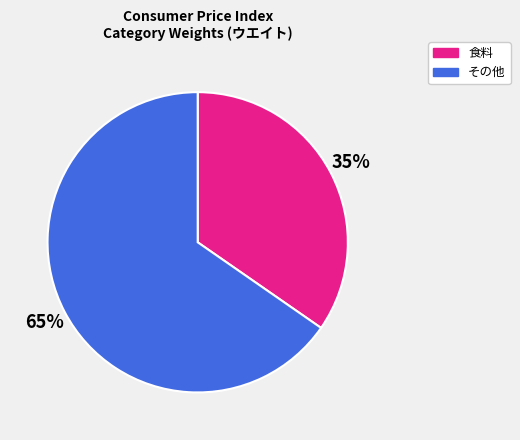

To the nearest percent, what is the average slice percentage?

50%